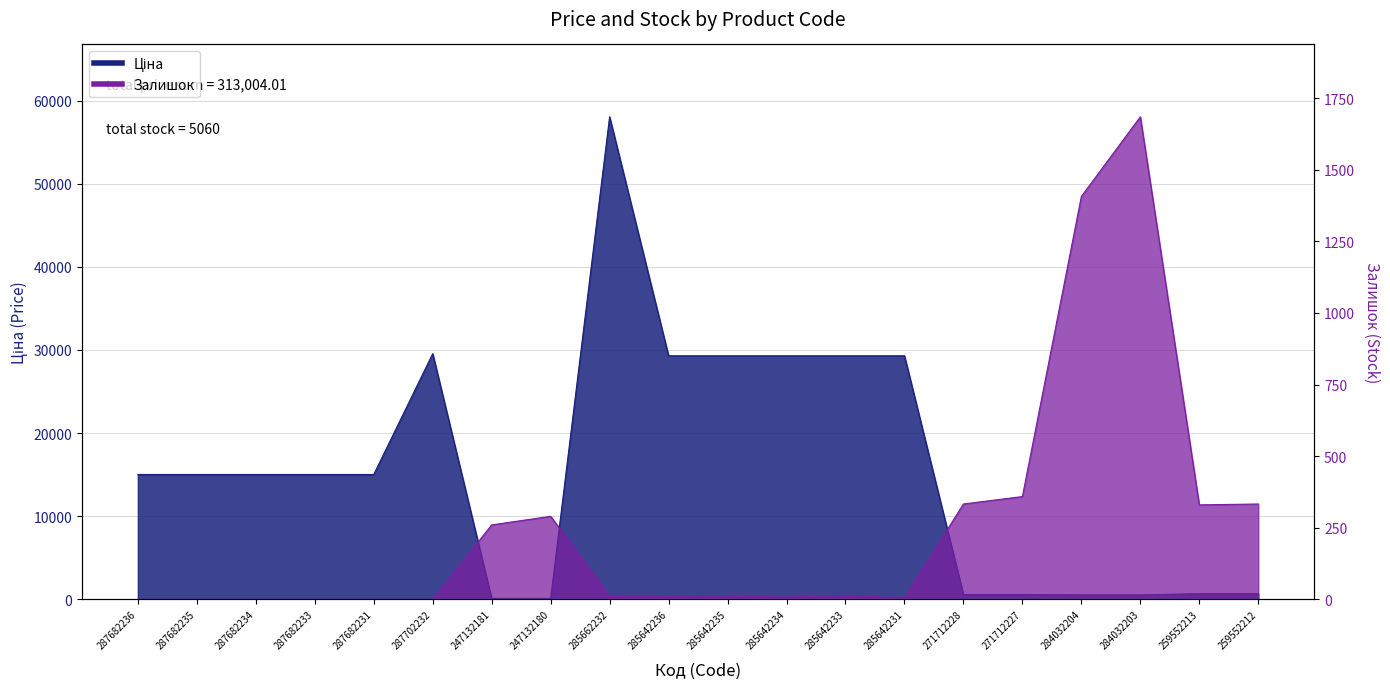

How many lines are shown in the chart?

2